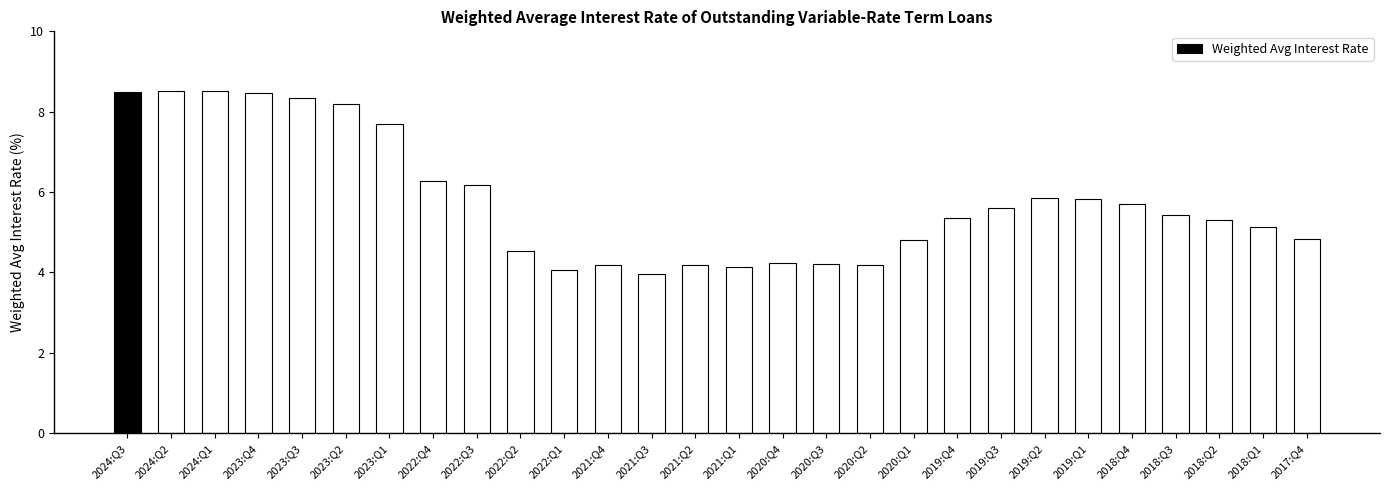

The value at 2023:Q2 is 8.2. True or false?

True